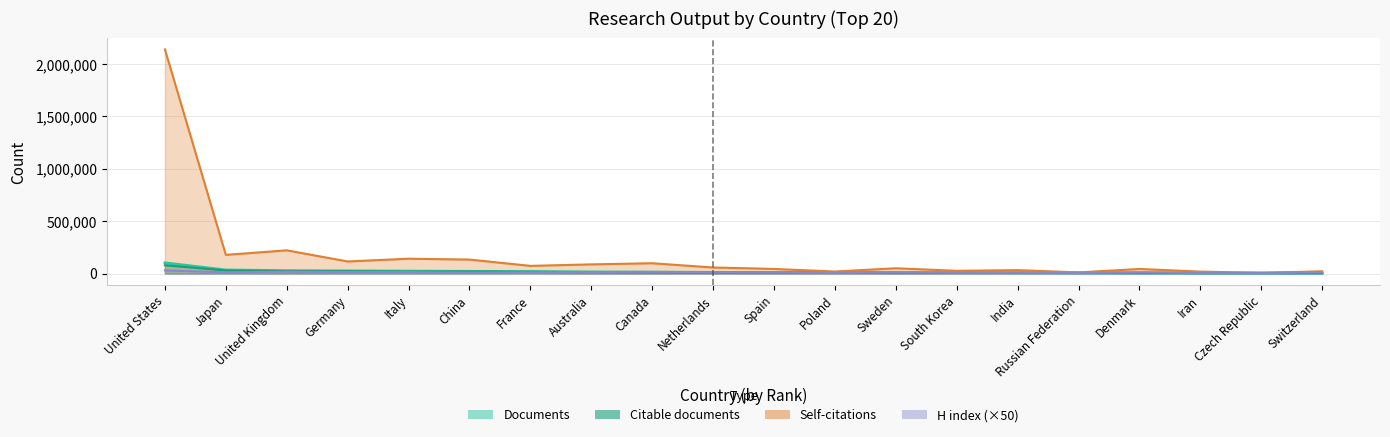

What is the sum of all Documents values?

371556